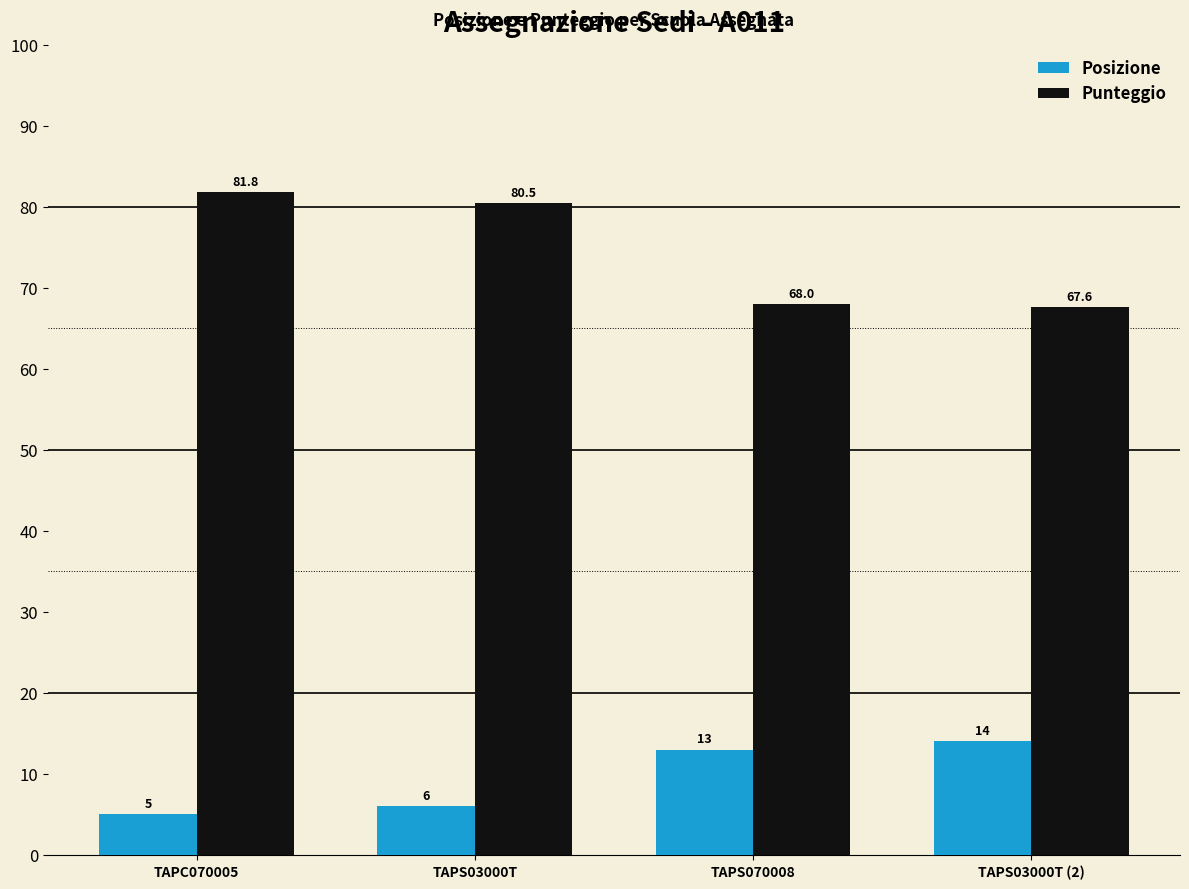

Which category has the lowest value across all series?

TAPC070005